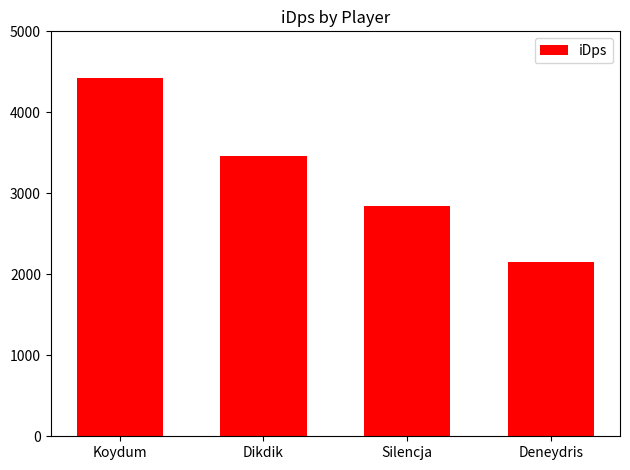

How many bars are there in total?

4